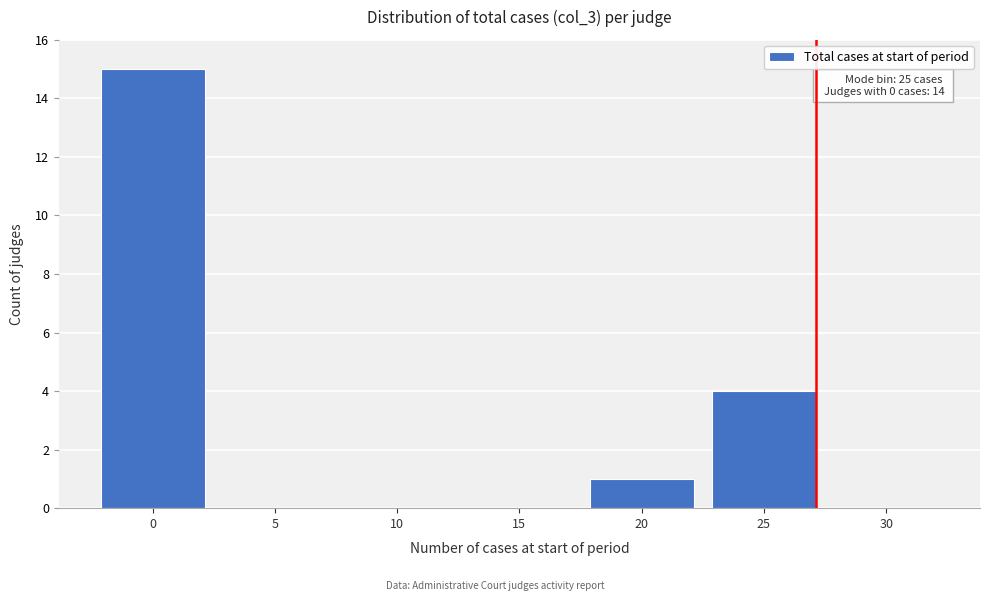

Reading left to right, what are all the values shown in this chart?

0=15	5=0	10=0	15=0	20=1	25=4	30=0